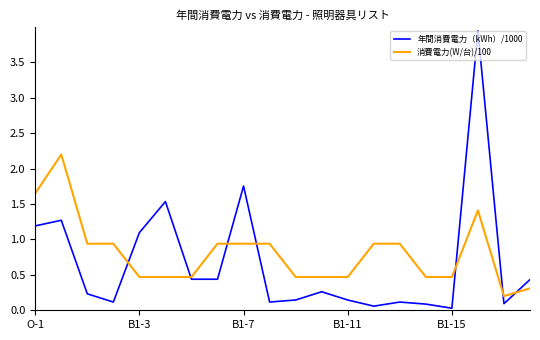

Rank the series by their maximum value, from lowest to highest.

消費電力(W/台)/100, 年間消費電力（kWh）/1000